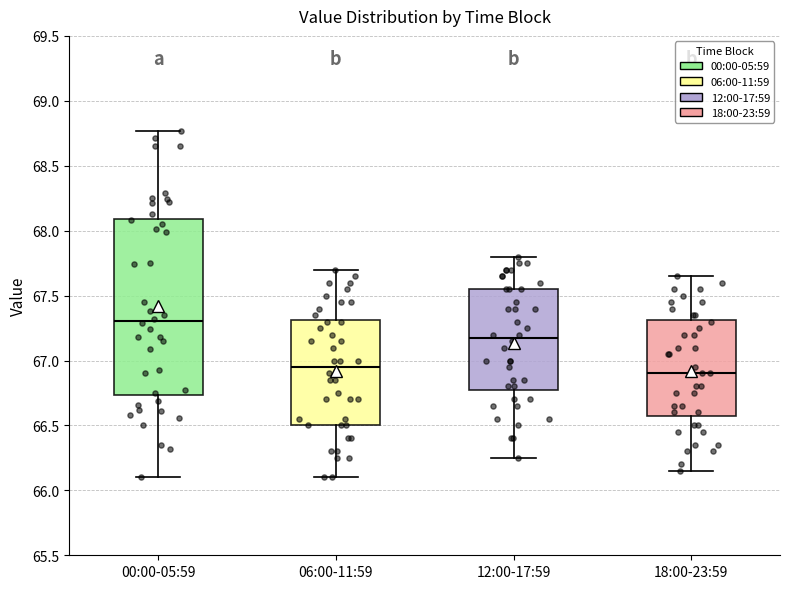

Reading left to right, transcribe this box plot: for each box, give where its median line is, the range the box spans, and where its two whiskers end, as read against the y-axis. The values are not printed on the chart, so give them approximately, as read against the axis.

00:00-05:59: median 67.30, box 66.75 to 68.10, whiskers 66.10 to 68.75
06:00-11:59: median 66.95, box 66.50 to 67.30, whiskers 66.10 to 67.70
12:00-17:59: median 67.20, box 66.80 to 67.55, whiskers 66.25 to 67.80
18:00-23:59: median 66.90, box 66.60 to 67.30, whiskers 66.15 to 67.65